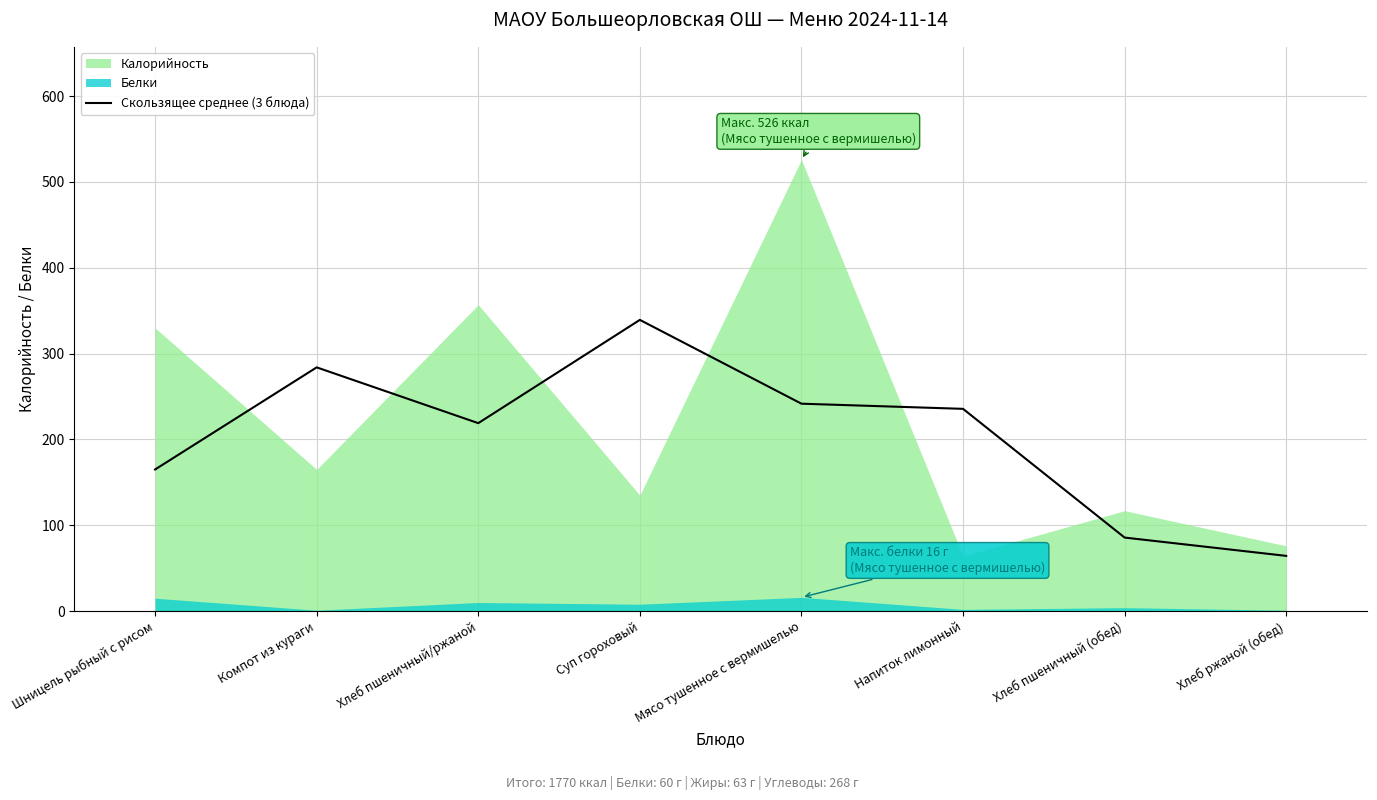

List the series in order of their peak value, highest first.

Калорийность, Скользящее среднее (3 блюда), Белки